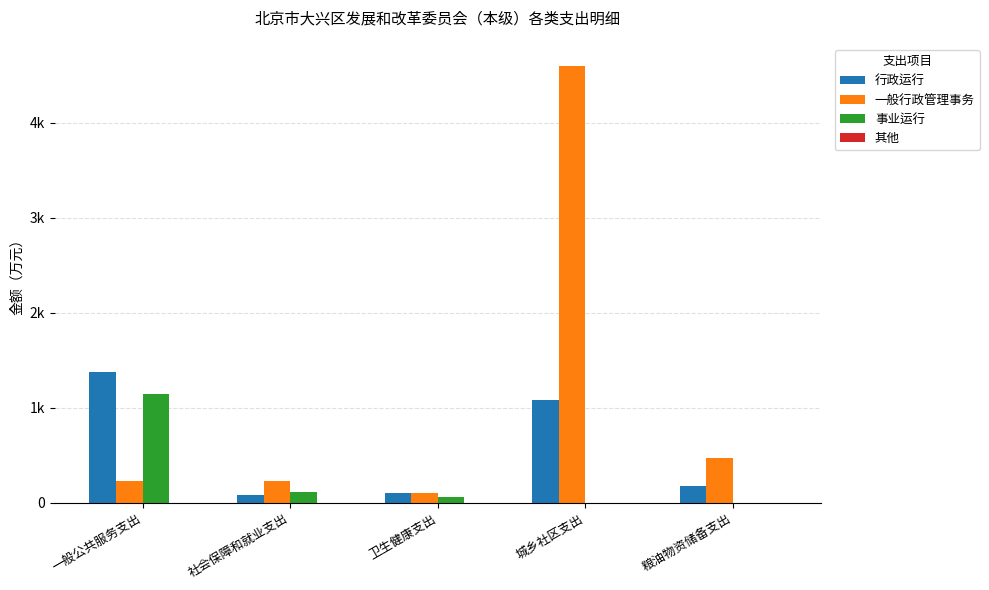

Does the chart contain stacked bars?

No